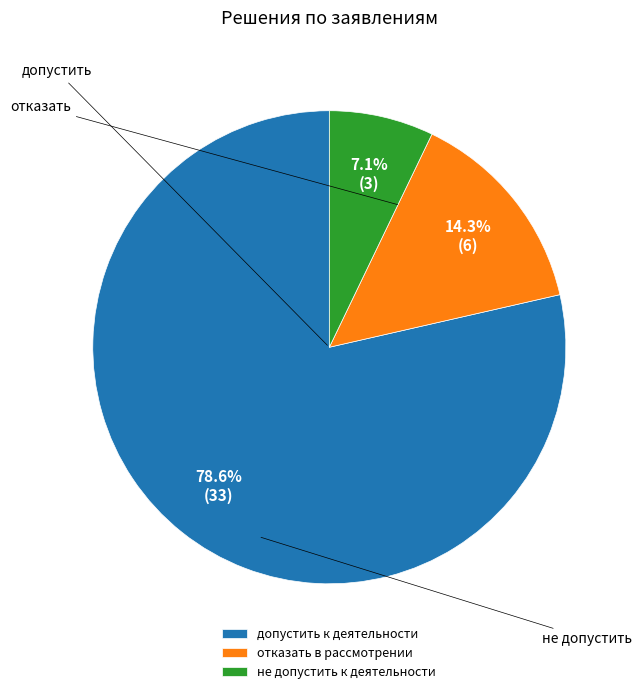

To the nearest percent, what is the difference between the не допустить к деятельности and отказать в рассмотрении slice percentages?

7%